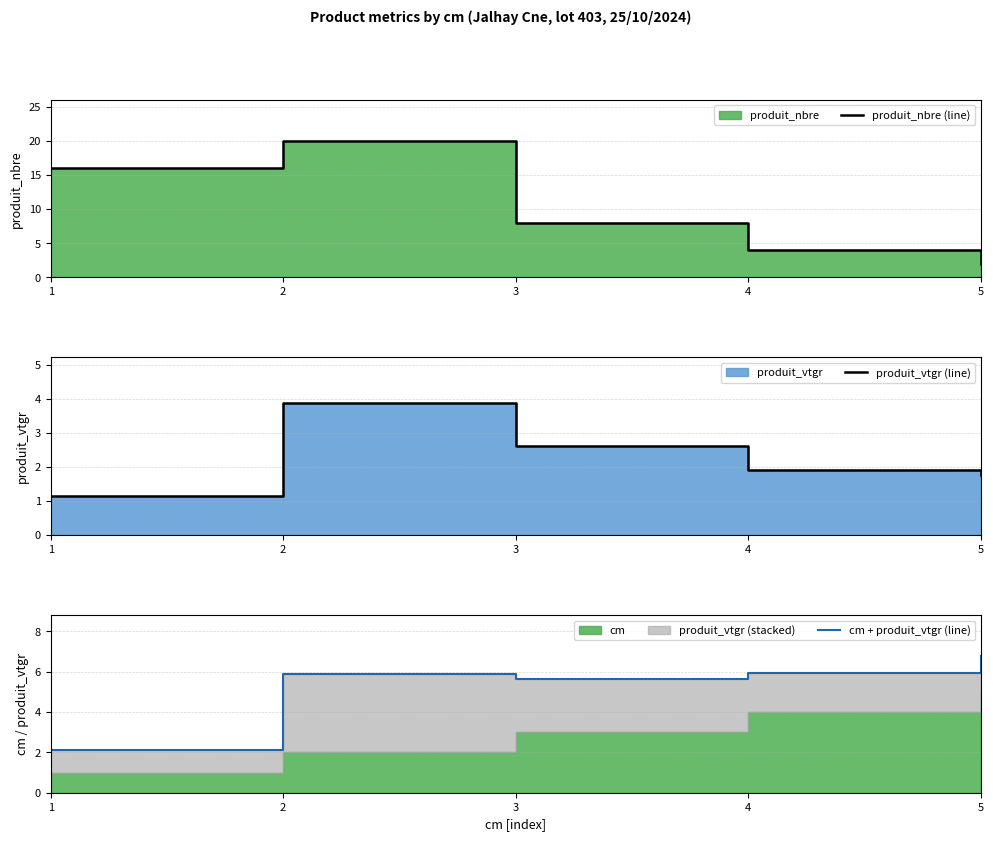

What is the minimum value for produit_vtgr (line)?

1.1